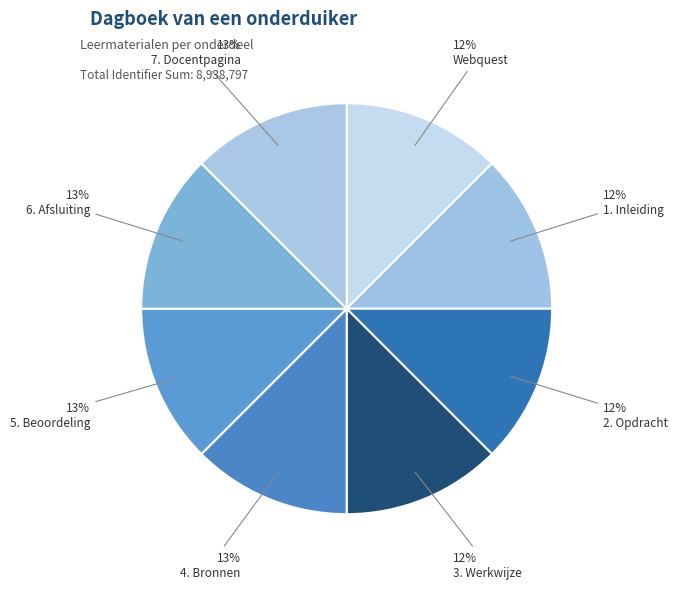

Is it true that 7. Docentpagina is 6% of the pie?

False